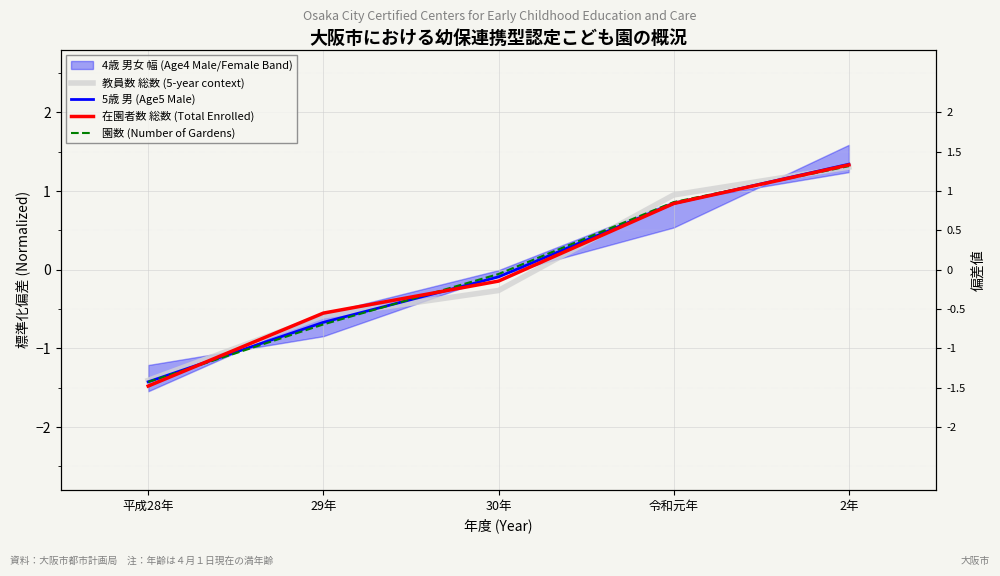

At how many categories does at least one series exceed 0?

2